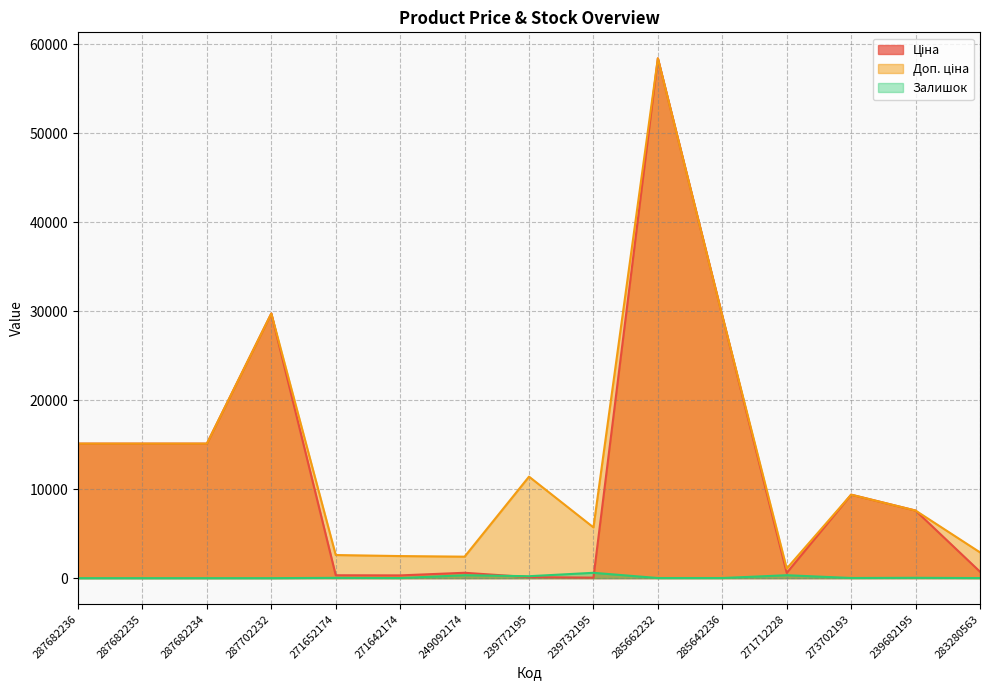

Between 271652174 and 239772195, which is larger?

271652174